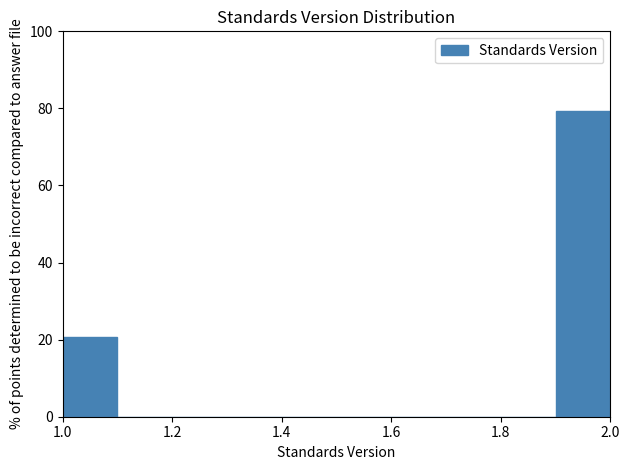

Which range on the x-axis has the tallest bar?

1.9 to 2.0